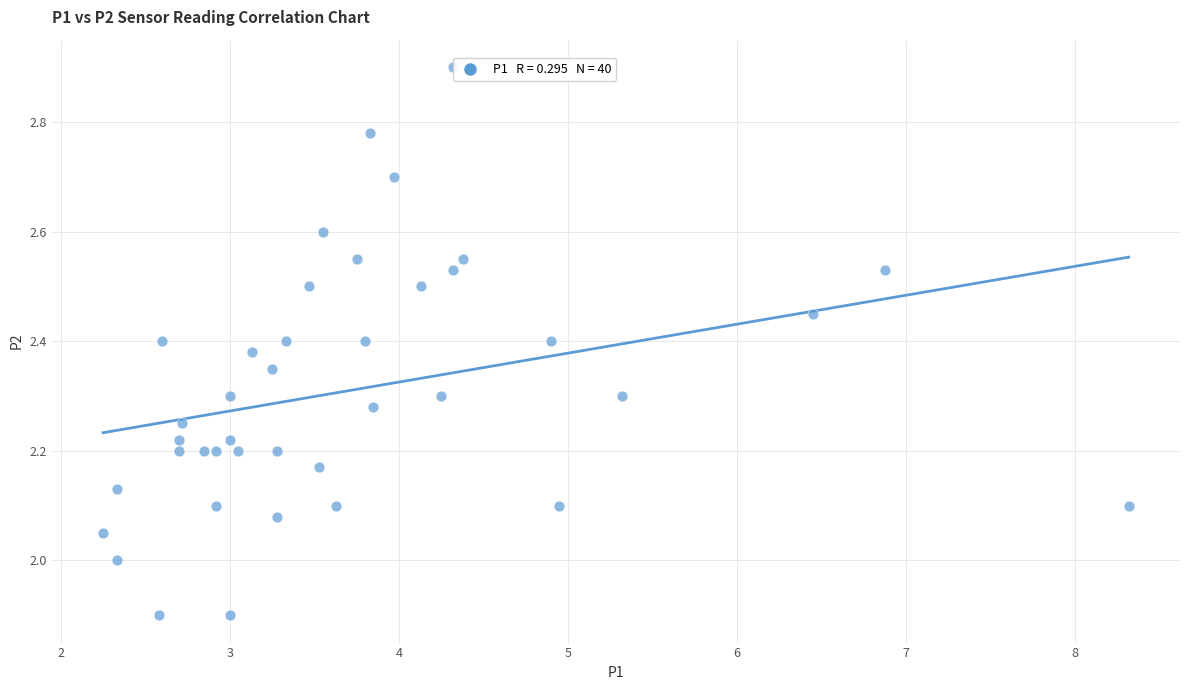

What is the range of X values (max minus min)?

6.1